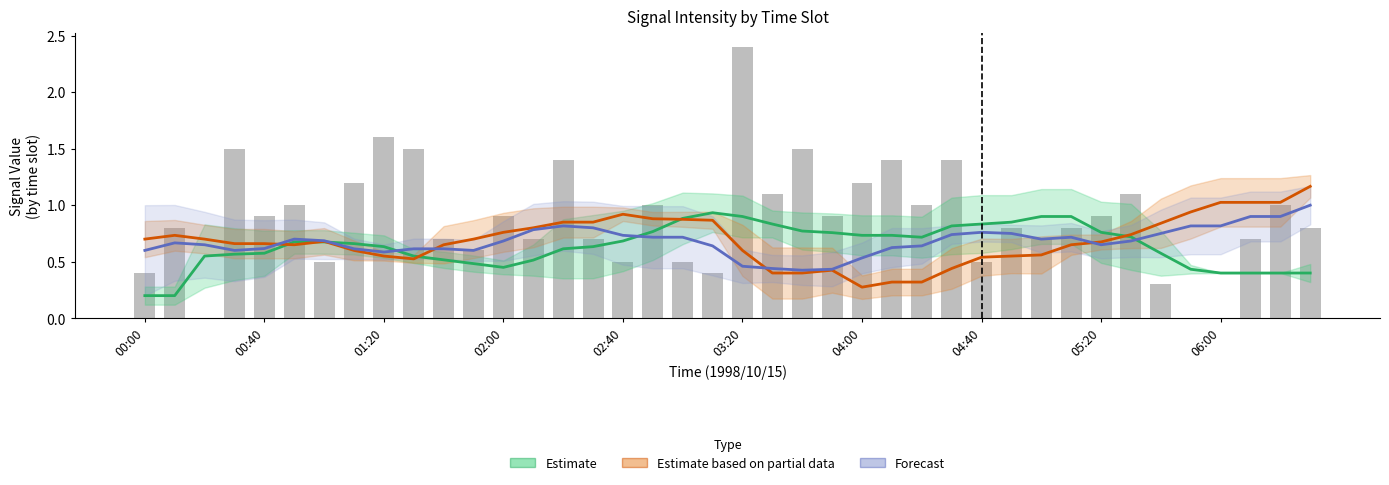

Count the number of categories in the chart.

40